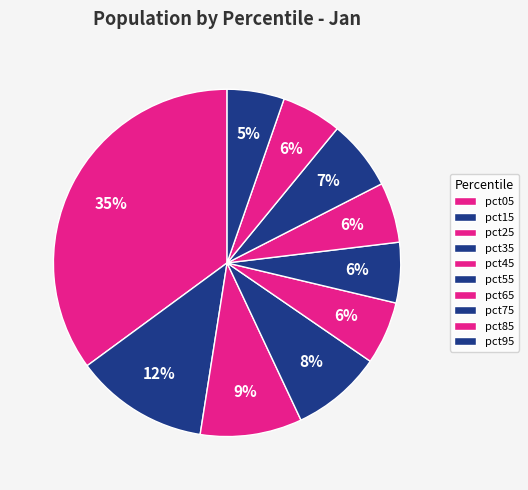

Is there a majority slice in this chart?

No